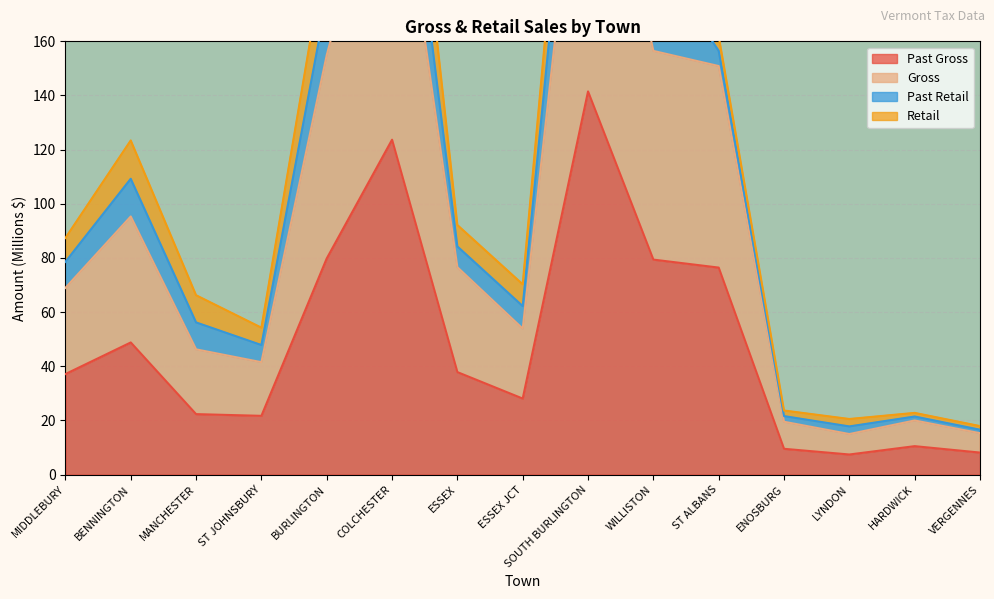

What is the difference between the second highest and minimum values in the Past Gross series?

116.3